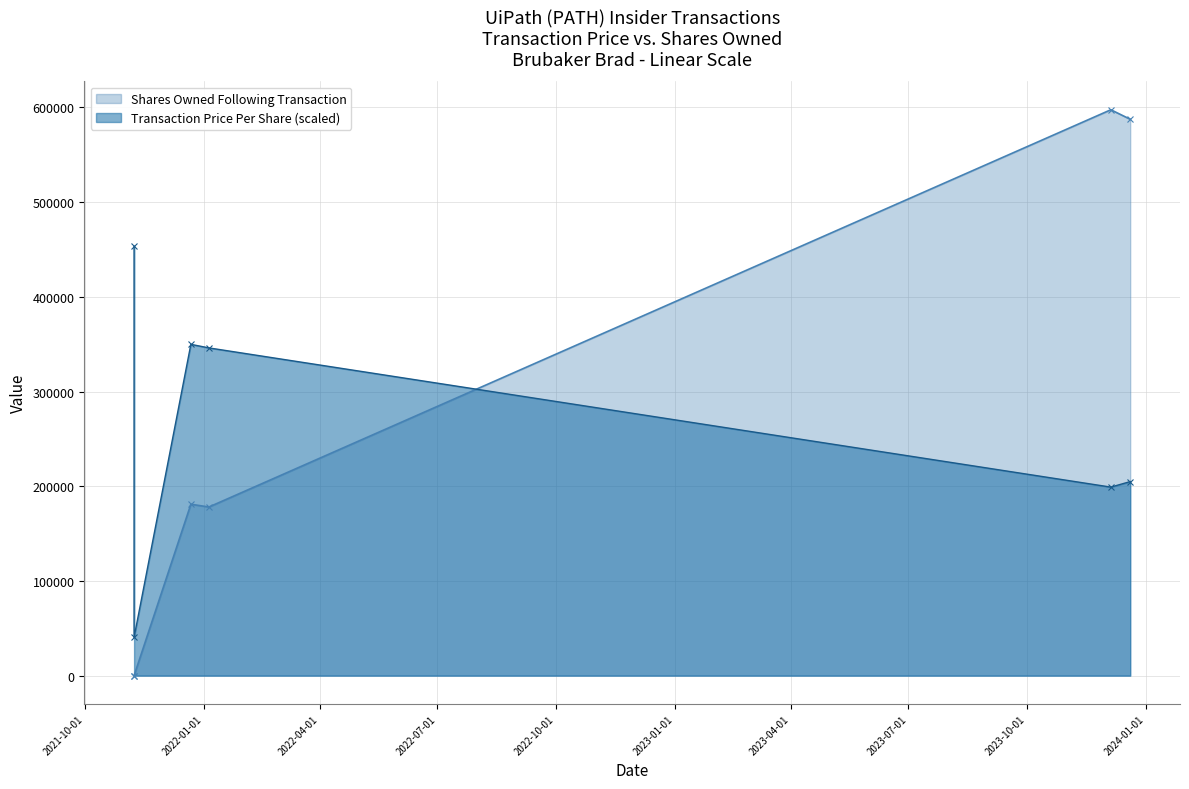

True or false: Shares Owned Following Transaction and Transaction Price Per Share intersect in this chart.

True